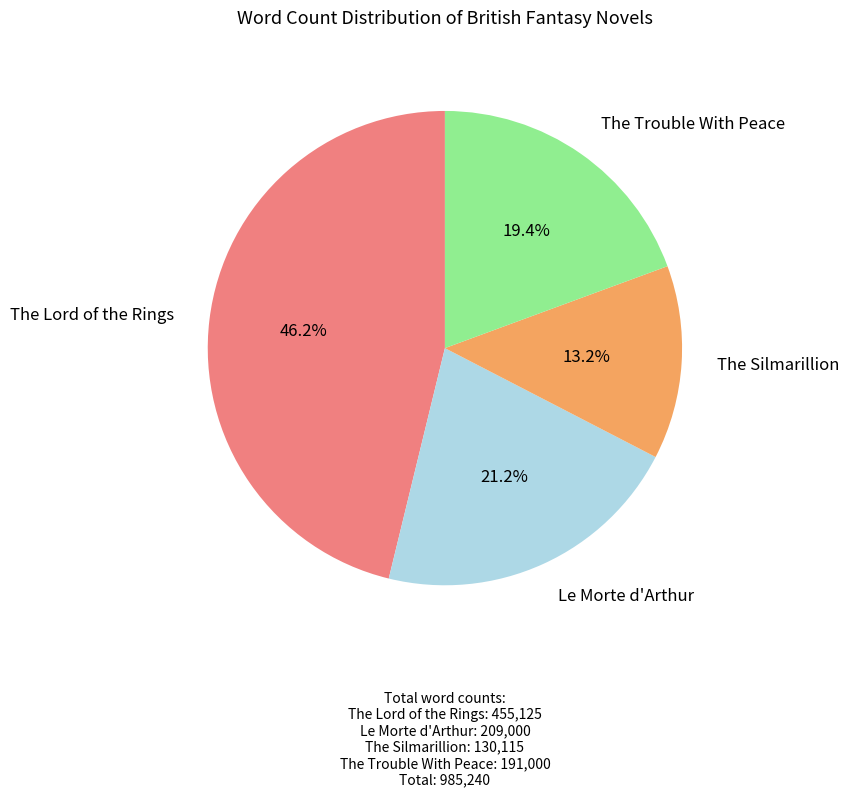

Between The Trouble With Peace and The Silmarillion, which is larger?

The Trouble With Peace